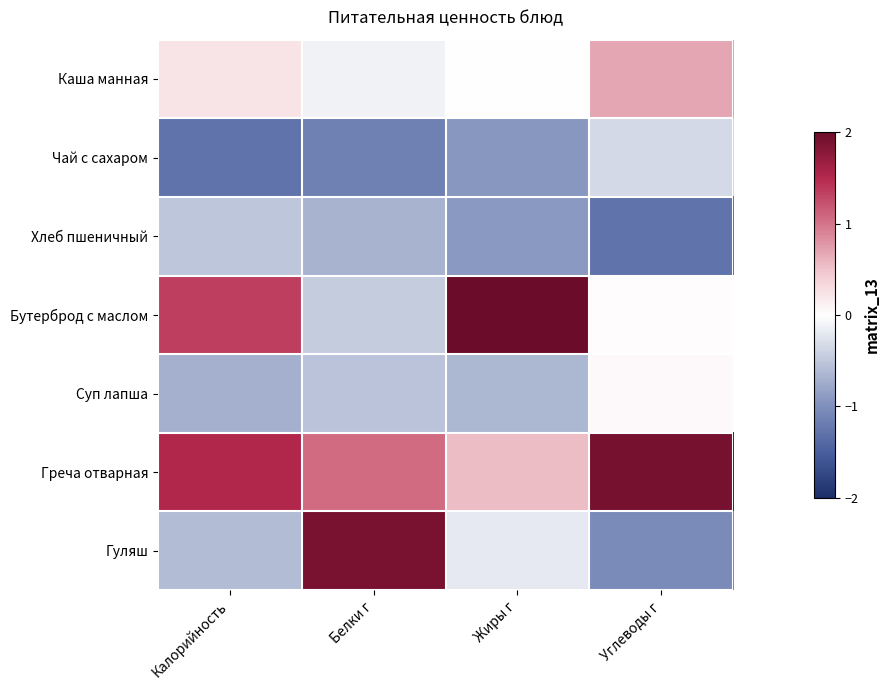

Which series changed the most between Калорийность and Белки г?

Гуляш